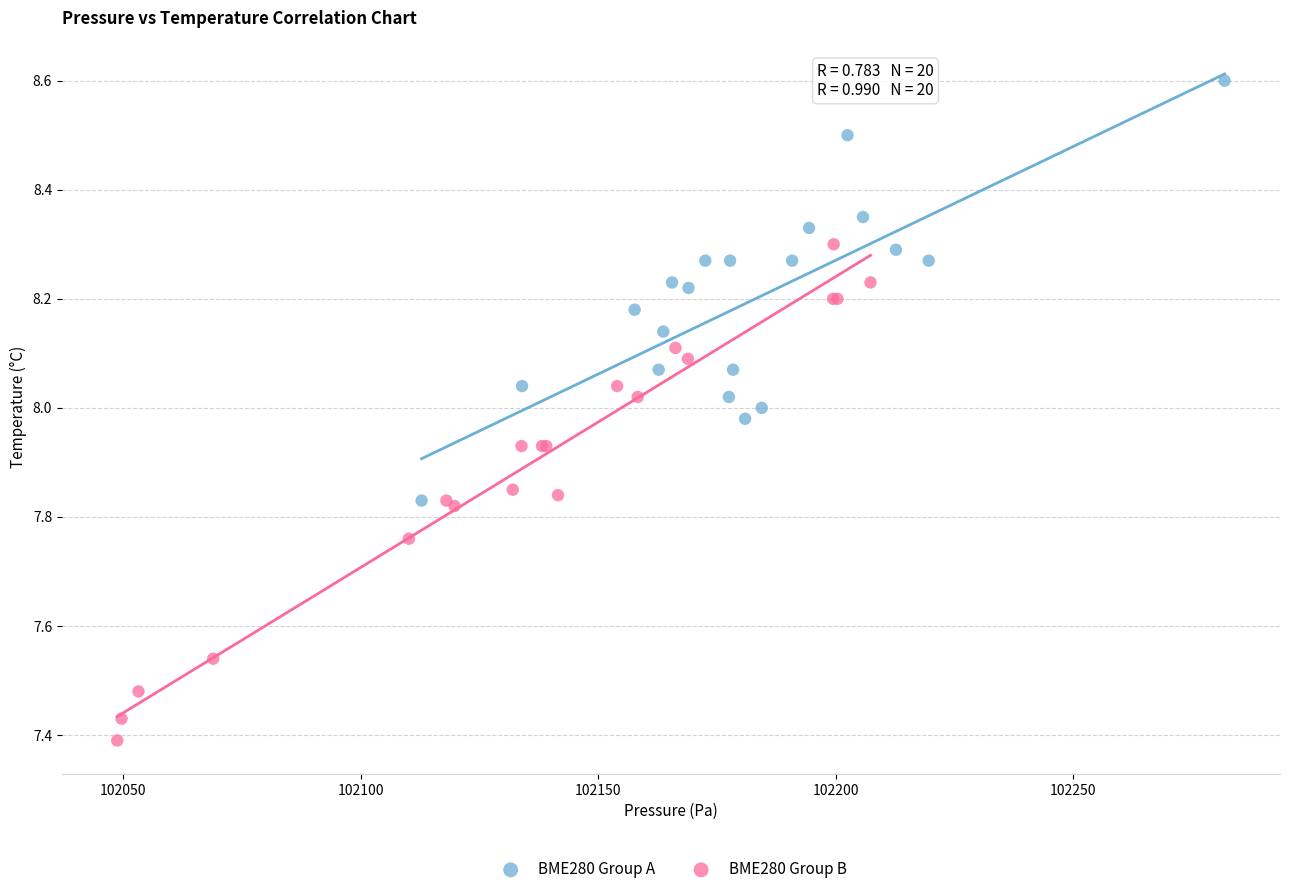

Which series has the largest Y range (max minus min)?

BME280 Group B